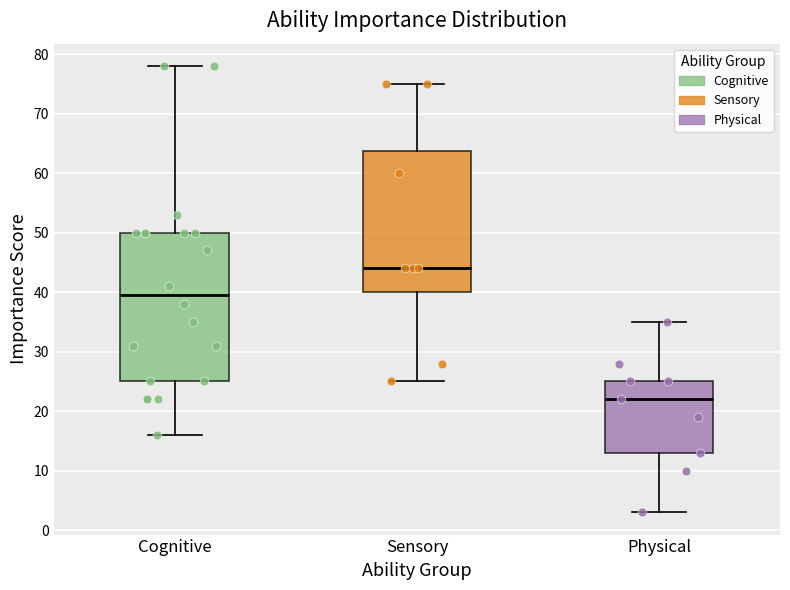

Where does the median line of the box for Cognitive sit on the y-axis? The values are not printed on the chart, so give them approximately, as read against the axis.

40